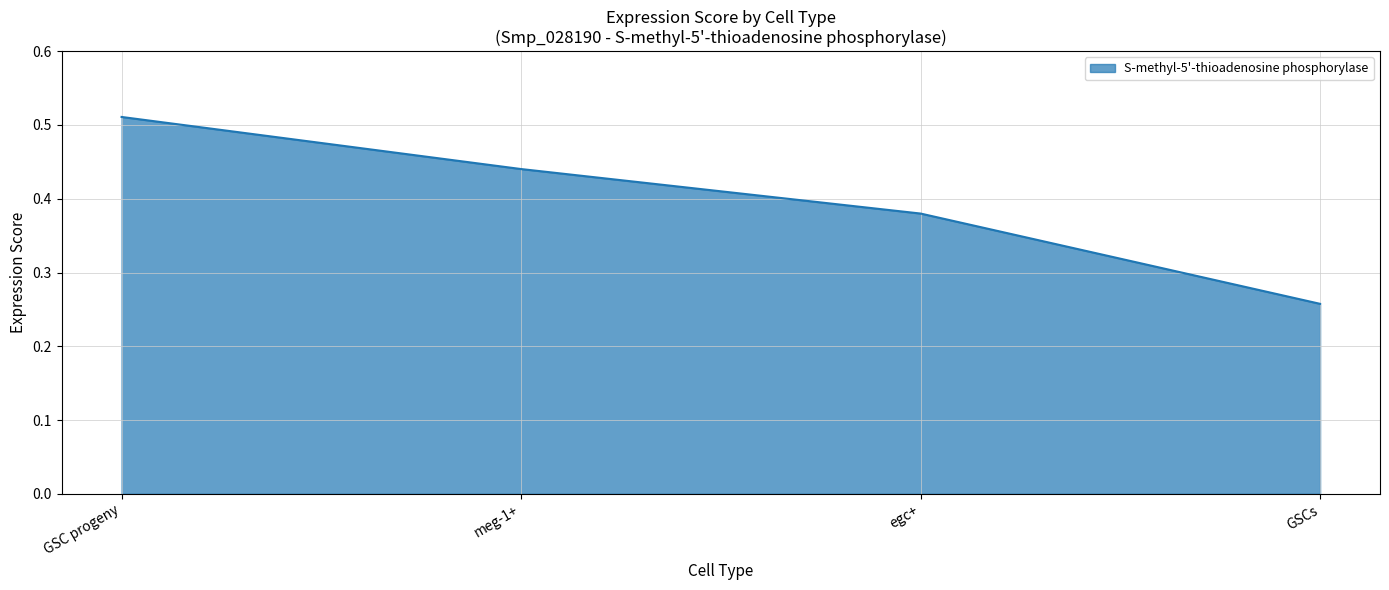

What position from the right is meg-1+?

3